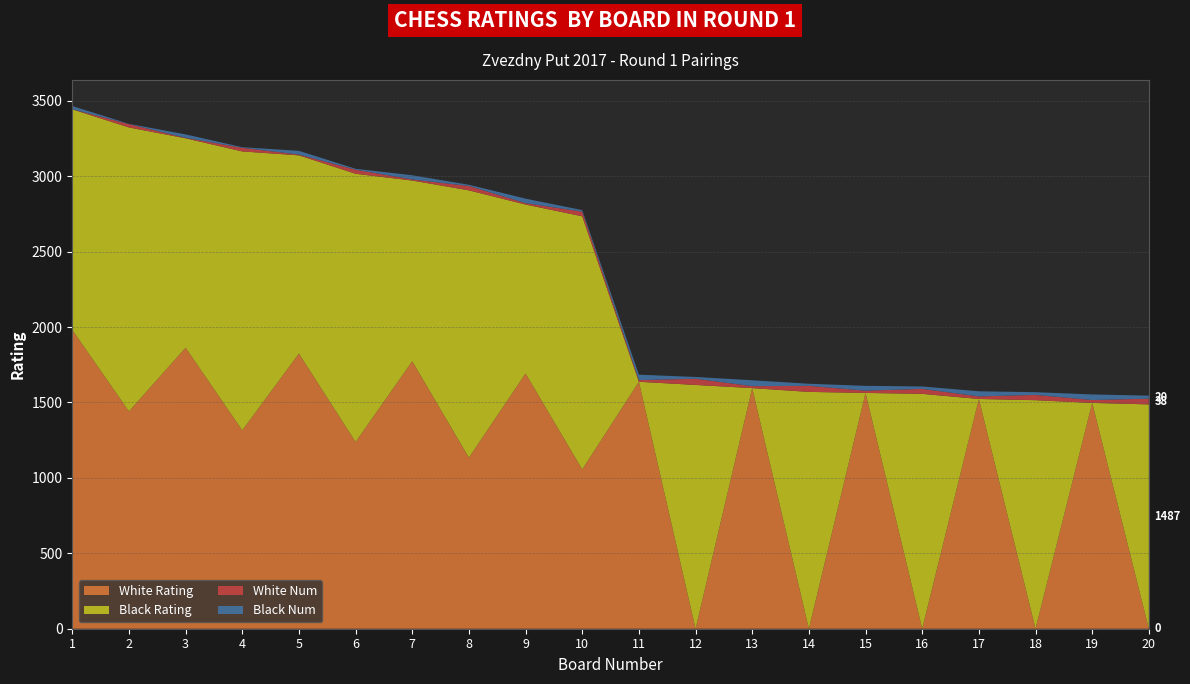

Reading left to right, what are all the values shown in this chart?

White Rating: 1=1981	2=1441	3=1863	4=1315	5=1824	6=1238	7=1773	8=1134	9=1692	10=1056	11=1637	12=0	13=1595	14=0	15=1563	16=0	17=1523	18=0	19=1497	20=0
Black Rating: 1=1462	2=1882	3=1388	4=1849	5=1314	6=1778	7=1198	8=1772	9=1120	10=1678	11=0	12=1616	13=0	14=1570	15=0	16=1557	17=0	18=1515	19=0	20=1487
White Num: 1=1	2=22	3=3	4=24	5=5	6=27	7=7	8=29	9=9	10=31	11=11	12=41	13=13	14=40	15=15	16=33	17=17	18=35	19=19	20=38
Black Num: 1=21	2=2	3=23	4=4	5=25	6=6	7=28	8=8	9=30	10=10	11=36	12=12	13=39	14=14	15=32	16=16	17=34	18=18	19=37	20=20